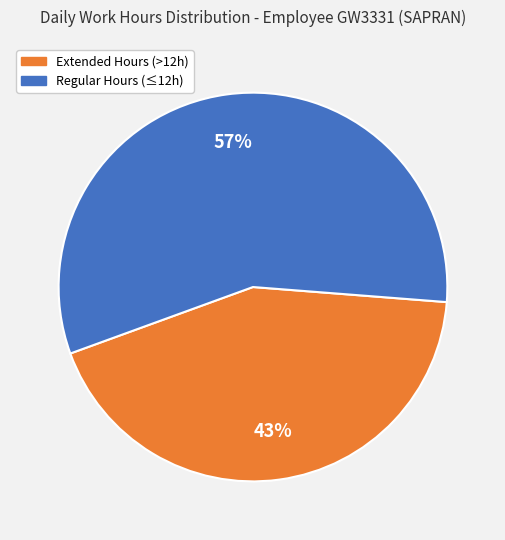

Is there any slice that represents more than half of the pie?

Yes